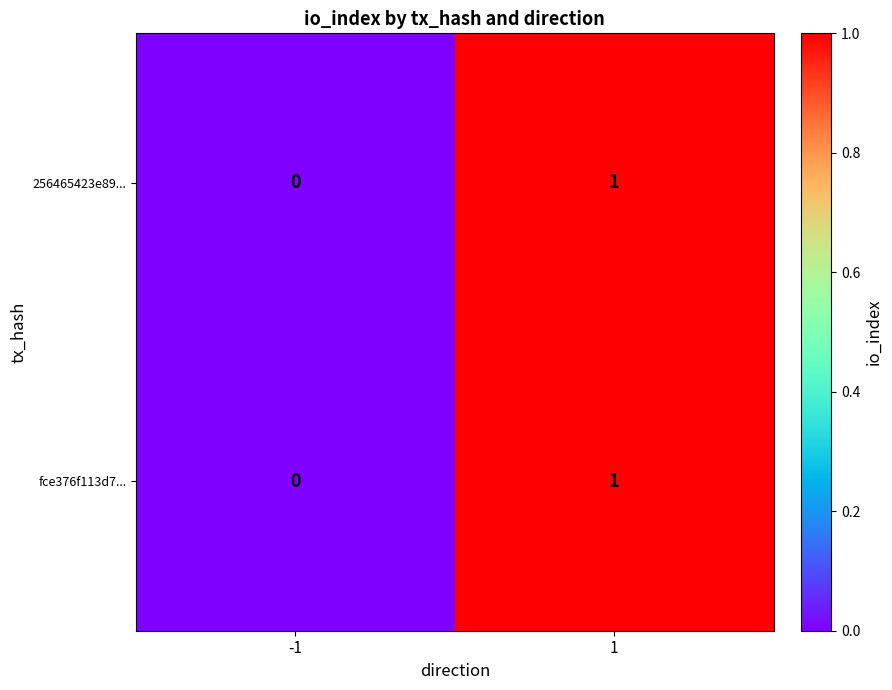

Reading left to right, transcribe all the data shown in this chart.

256465423e89...: 0	1
fce376f113d7...: 0	1